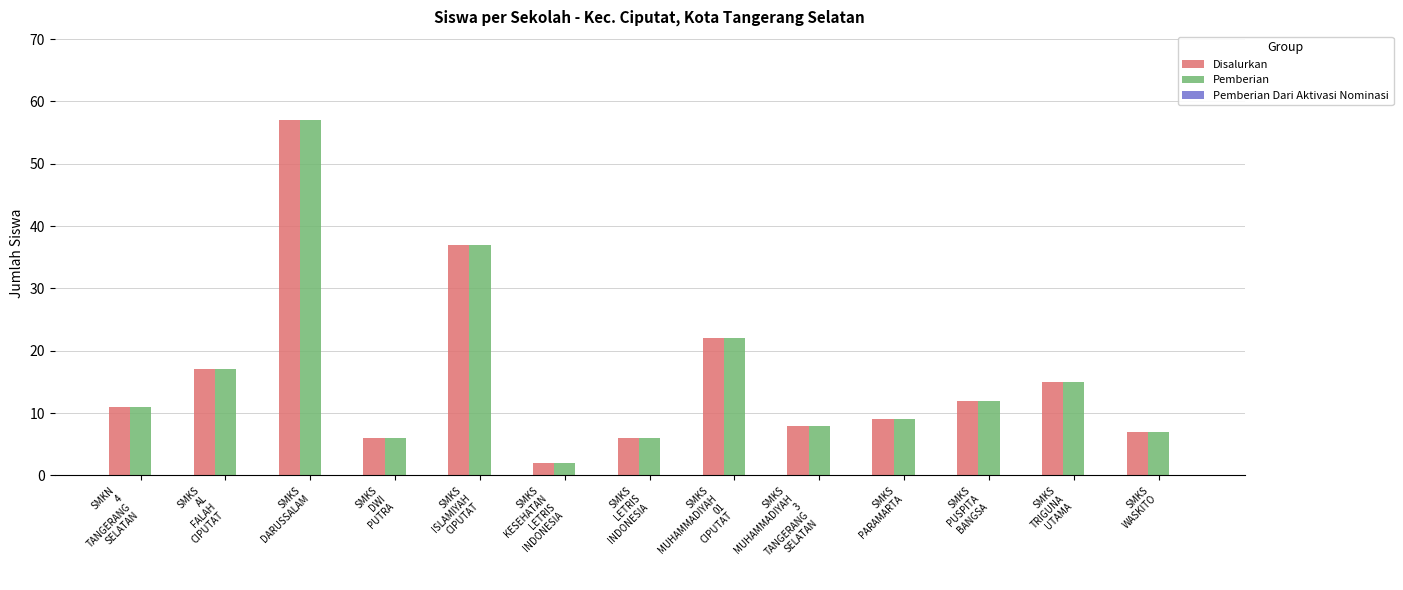

The value of Pemberian at SMKS
AL
FALAH
CIPUTAT is 17. True or false?

True